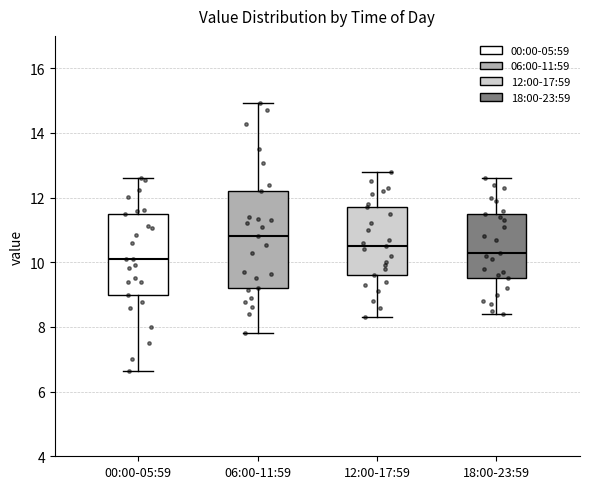

Reading left to right, transcribe this box plot: for each box, give where its median line is, the range the box spans, and where its two whiskers end, as read against the y-axis. The values are not printed on the chart, so give them approximately, as read against the axis.

00:00-05:59: median 10.2, box 9.0 to 11.6, whiskers 6.6 to 12.6
06:00-11:59: median 10.8, box 9.2 to 12.2, whiskers 7.8 to 15.0
12:00-17:59: median 10.6, box 9.6 to 11.8, whiskers 8.4 to 12.8
18:00-23:59: median 10.4, box 9.6 to 11.6, whiskers 8.4 to 12.6